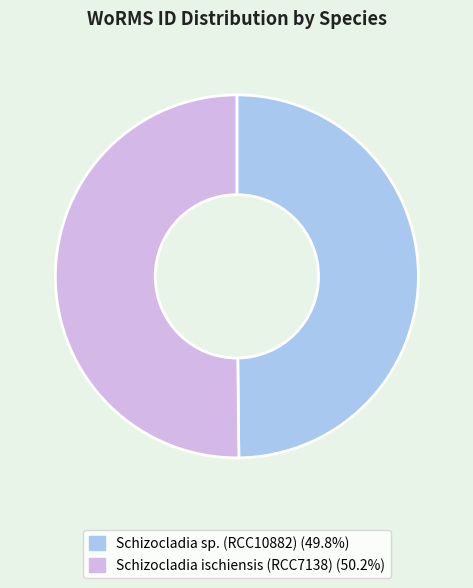

True or false: Schizocladia ischiensis (RCC7138) accounts for 39% of the total.

False